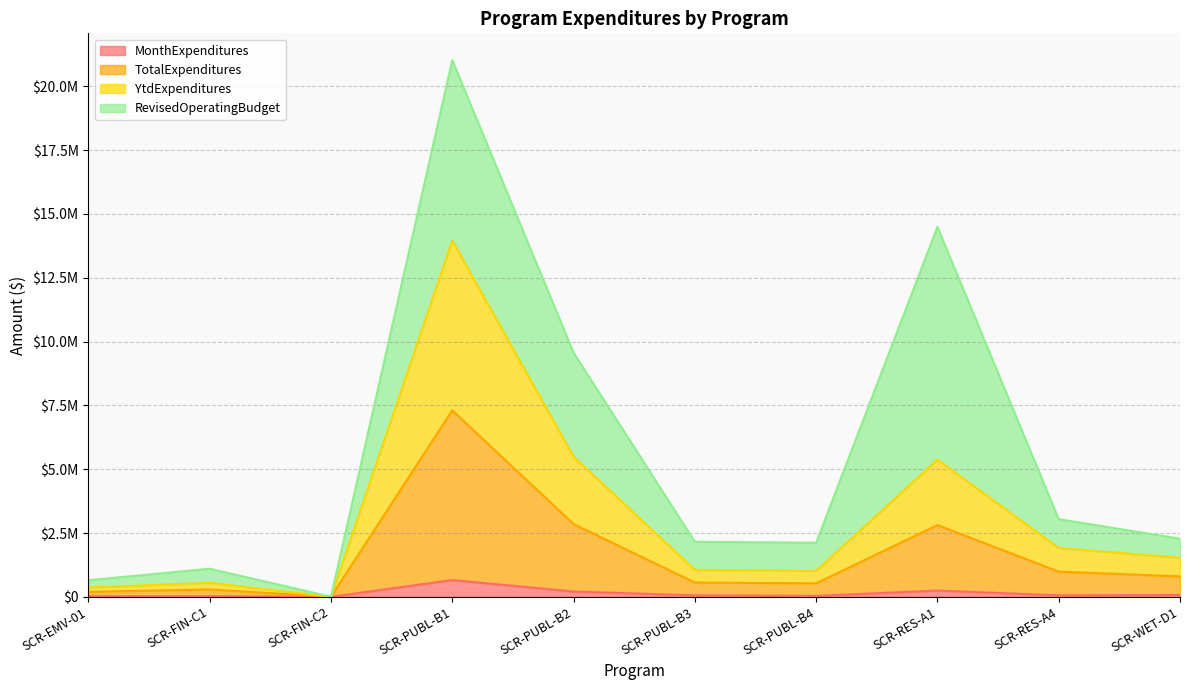

Where does the YtdExpenditures series first go above 800065?

SCR-PUBL-B1